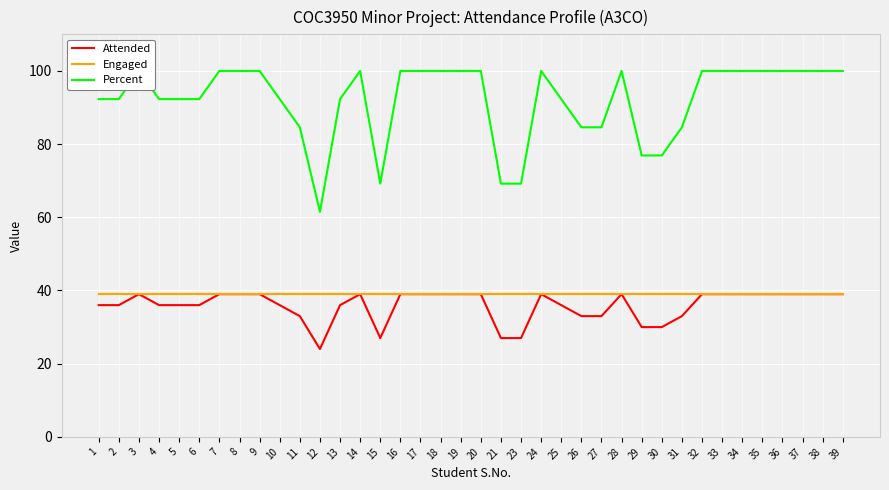

Reading left to right, list all the values displayed in this chart.

Attended: 36.0	36.0	39.0	36.0	36.0	36.0	39.0	39.0	39.0	36.0	33.0	24.0	36.0	39.0	27.0	39.0	39.0	39.0	39.0	39.0	27.0	27.0	39.0	36.0	33.0	33.0	39.0	30.0	30.0	33.0	39.0	39.0	39.0	39.0	39.0	39.0	39.0	39.0
Engaged: 39.0	39.0	39.0	39.0	39.0	39.0	39.0	39.0	39.0	39.0	39.0	39.0	39.0	39.0	39.0	39.0	39.0	39.0	39.0	39.0	39.0	39.0	39.0	39.0	39.0	39.0	39.0	39.0	39.0	39.0	39.0	39.0	39.0	39.0	39.0	39.0	39.0	39.0
Percent: 92.3	92.3	100.0	92.3	92.3	92.3	100.0	100.0	100.0	92.3	84.6	61.5	92.3	100.0	69.2	100.0	100.0	100.0	100.0	100.0	69.2	69.2	100.0	92.3	84.6	84.6	100.0	76.9	76.9	84.6	100.0	100.0	100.0	100.0	100.0	100.0	100.0	100.0